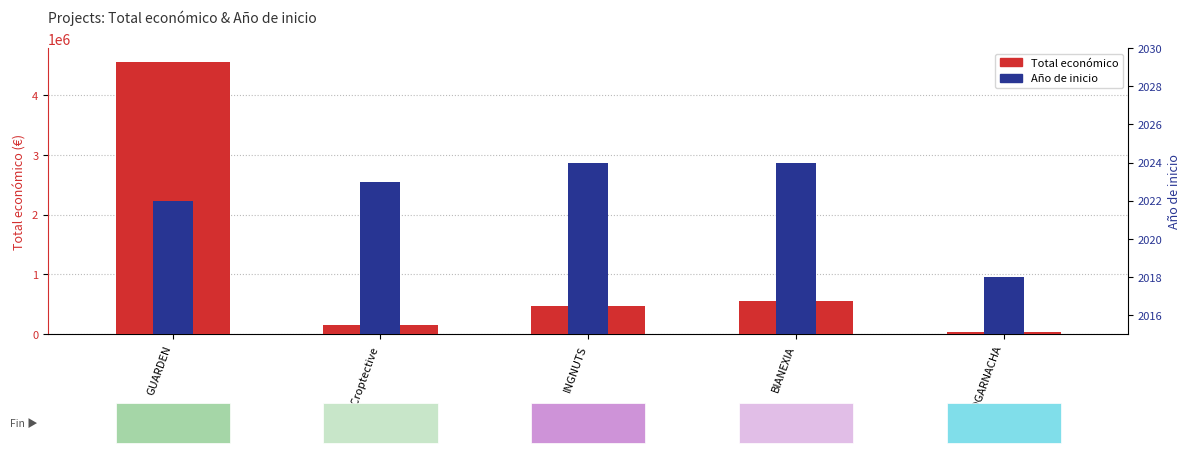

What is the sum of the Año de inicio values at GUARDEN and INGNUTS?

4046